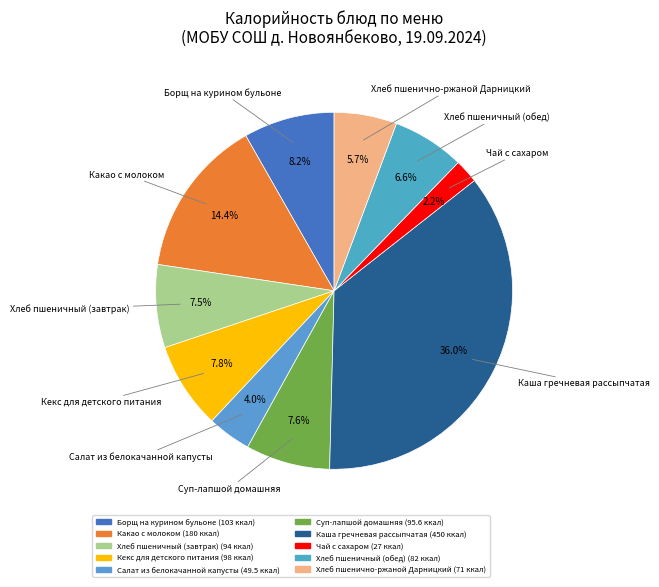

Which category has the smallest portion of the pie?

Чай с сахаром